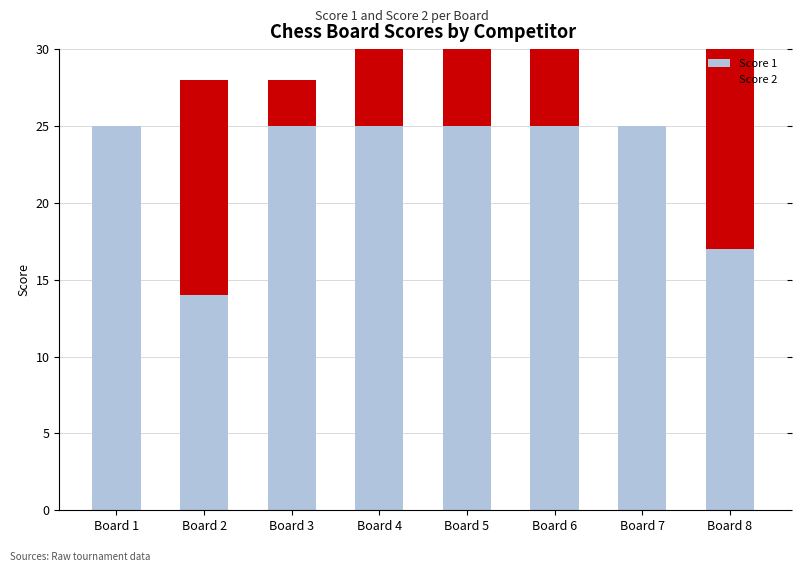

What is the total value across all series at Board 1?

25